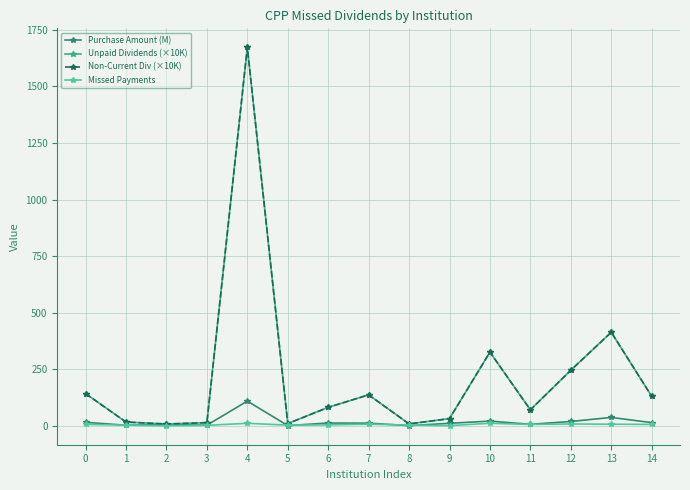

Reading left to right, extract all data points from this chart.

Purchase Amount (M): 16.4	3.5	6.5	3.7	110.0	2.0	13.2	12.6	1.7	12.0	21.8	7.5	20.1	38.0	15.0
Unpaid Dividends (×10K): 143.2	17.5	8.9	14.9	1672.9	10.9	82.4	137.8	9.3	32.7	326.2	71.5	246.4	414.2	131.2
Non-Current Div (×10K): 143.2	17.5	8.9	14.9	1672.9	10.9	82.4	137.8	9.3	32.7	326.2	71.5	246.4	414.2	131.2
Missed Payments: 7.0	4.0	1.0	3.0	12.0	4.0	5.0	8.0	4.0	2.0	12.0	7.0	9.0	8.0	7.0